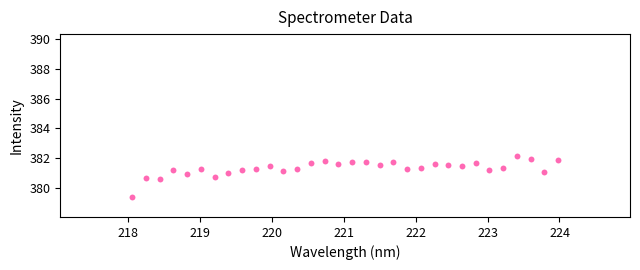

What is the range of X values (max minus min)?

5.9